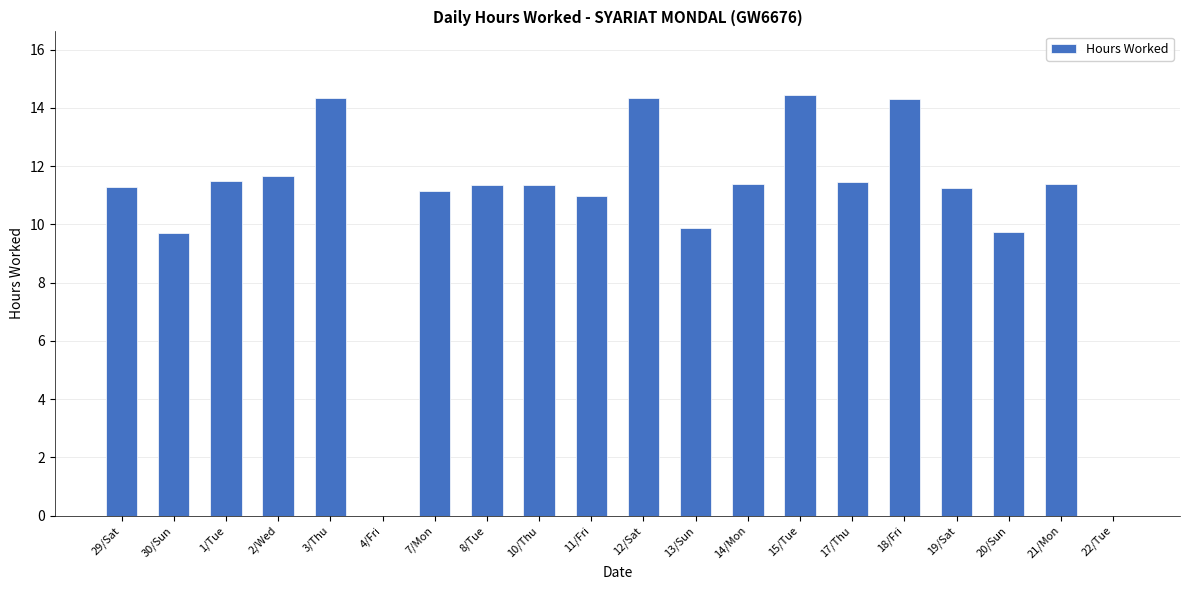

True or false: the data shows 14.3 at 18/Fri.

True